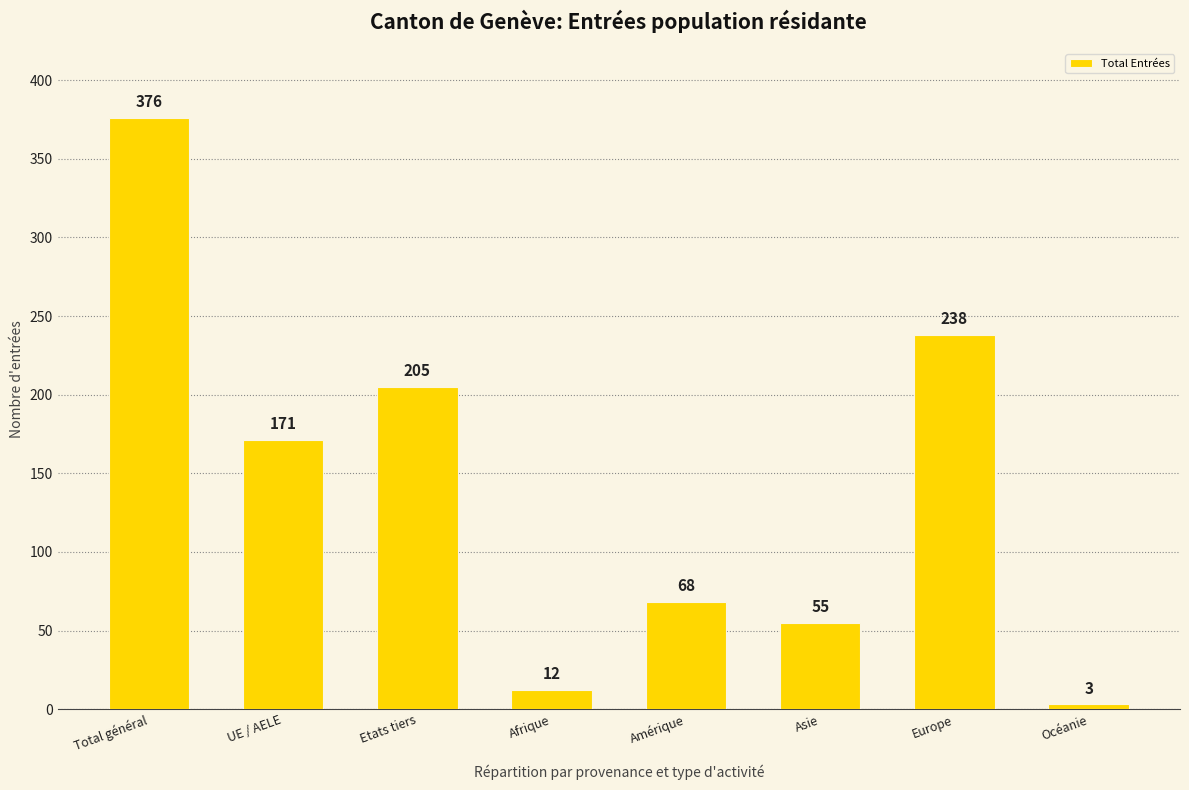

The value at Etats tiers is 350. True or false?

False